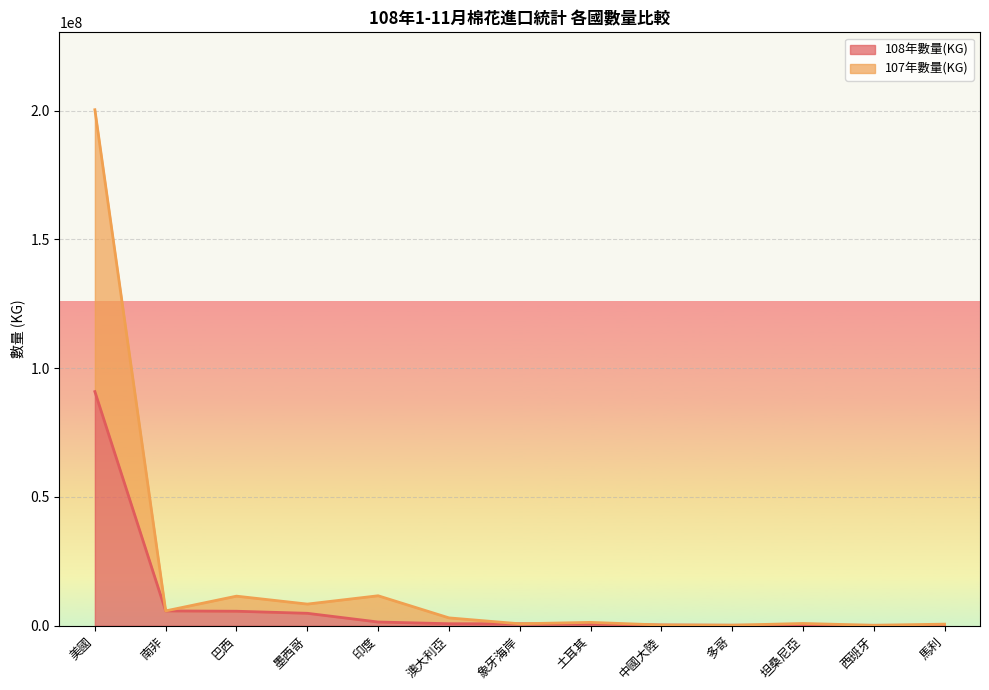

How many series are shown in this chart?

2